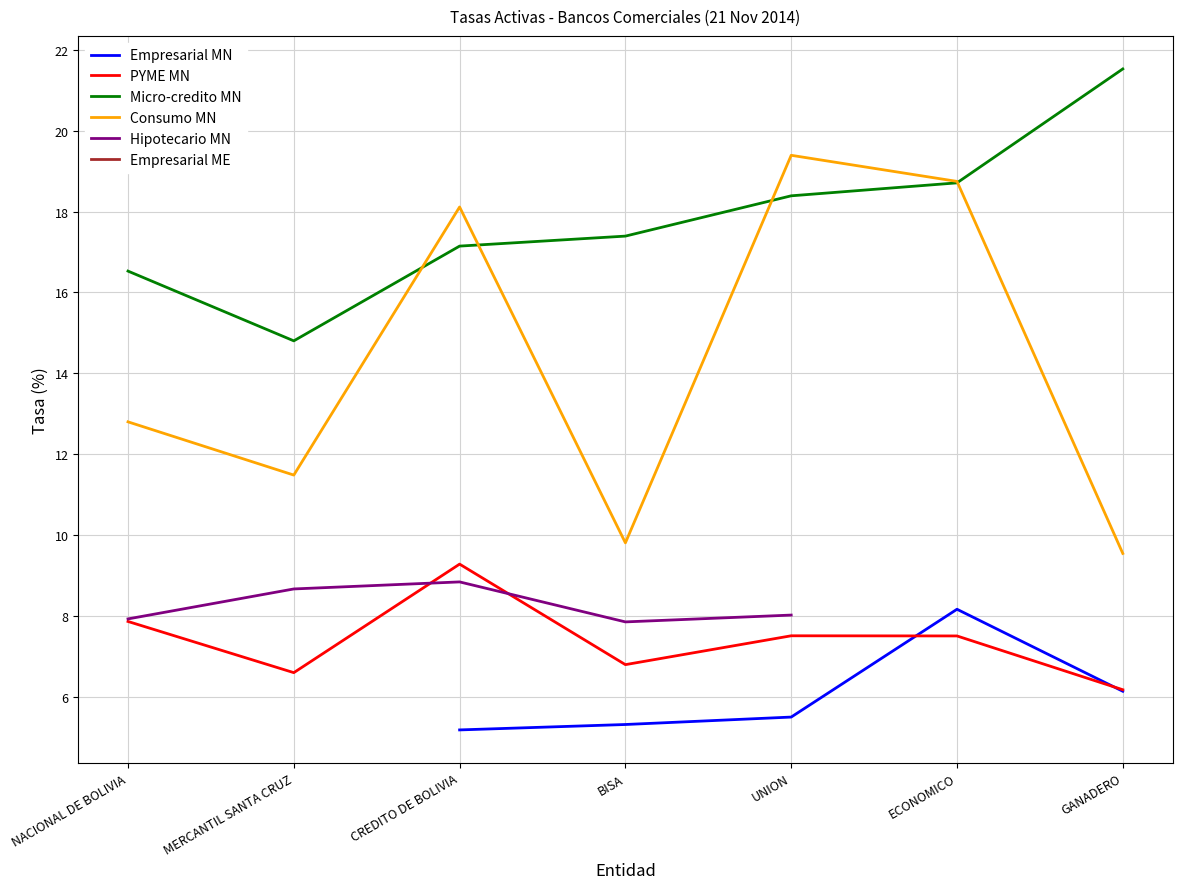

What is the label of the 3rd point from the right?

UNION